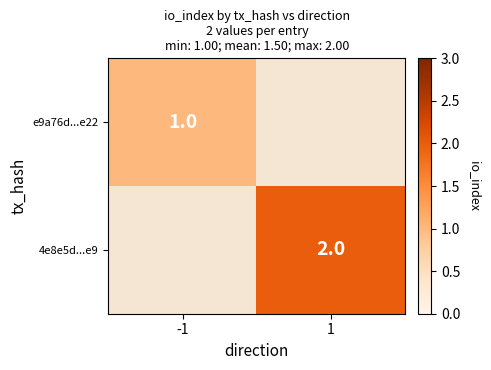

True or false: e9a76d...e22 has a value of 1 at -1.

True